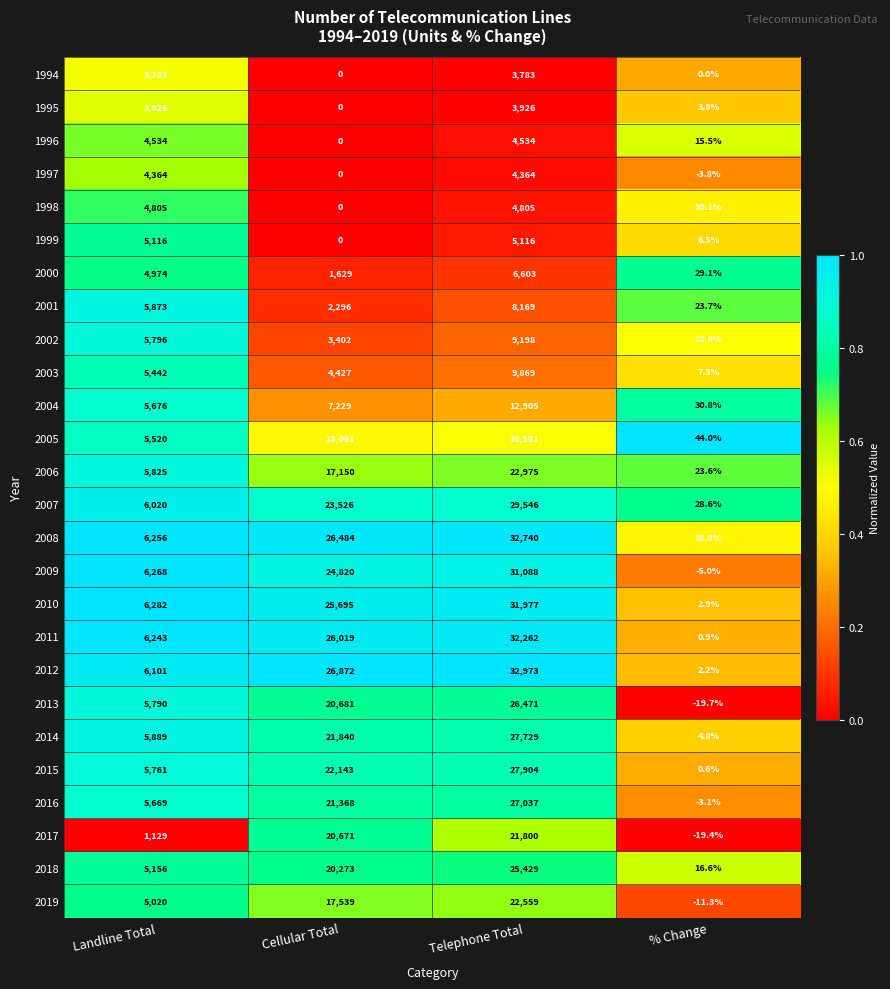

What is the greatest value displayed?

32973.0